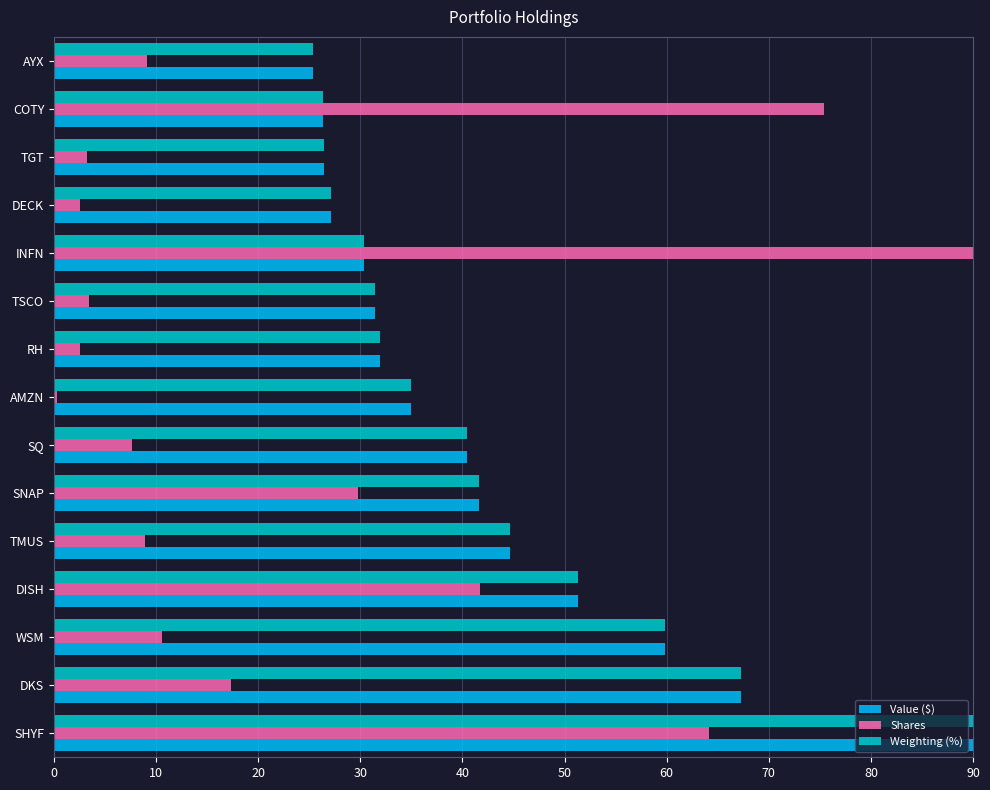

The Shares series shows 90.0 at INFN. True or false?

True